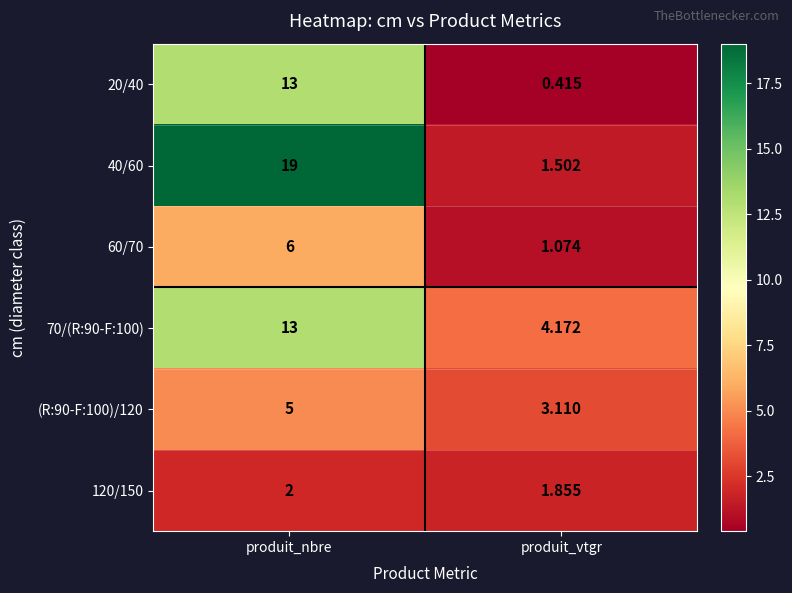

Which category has the highest value across all series?

produit_nbre